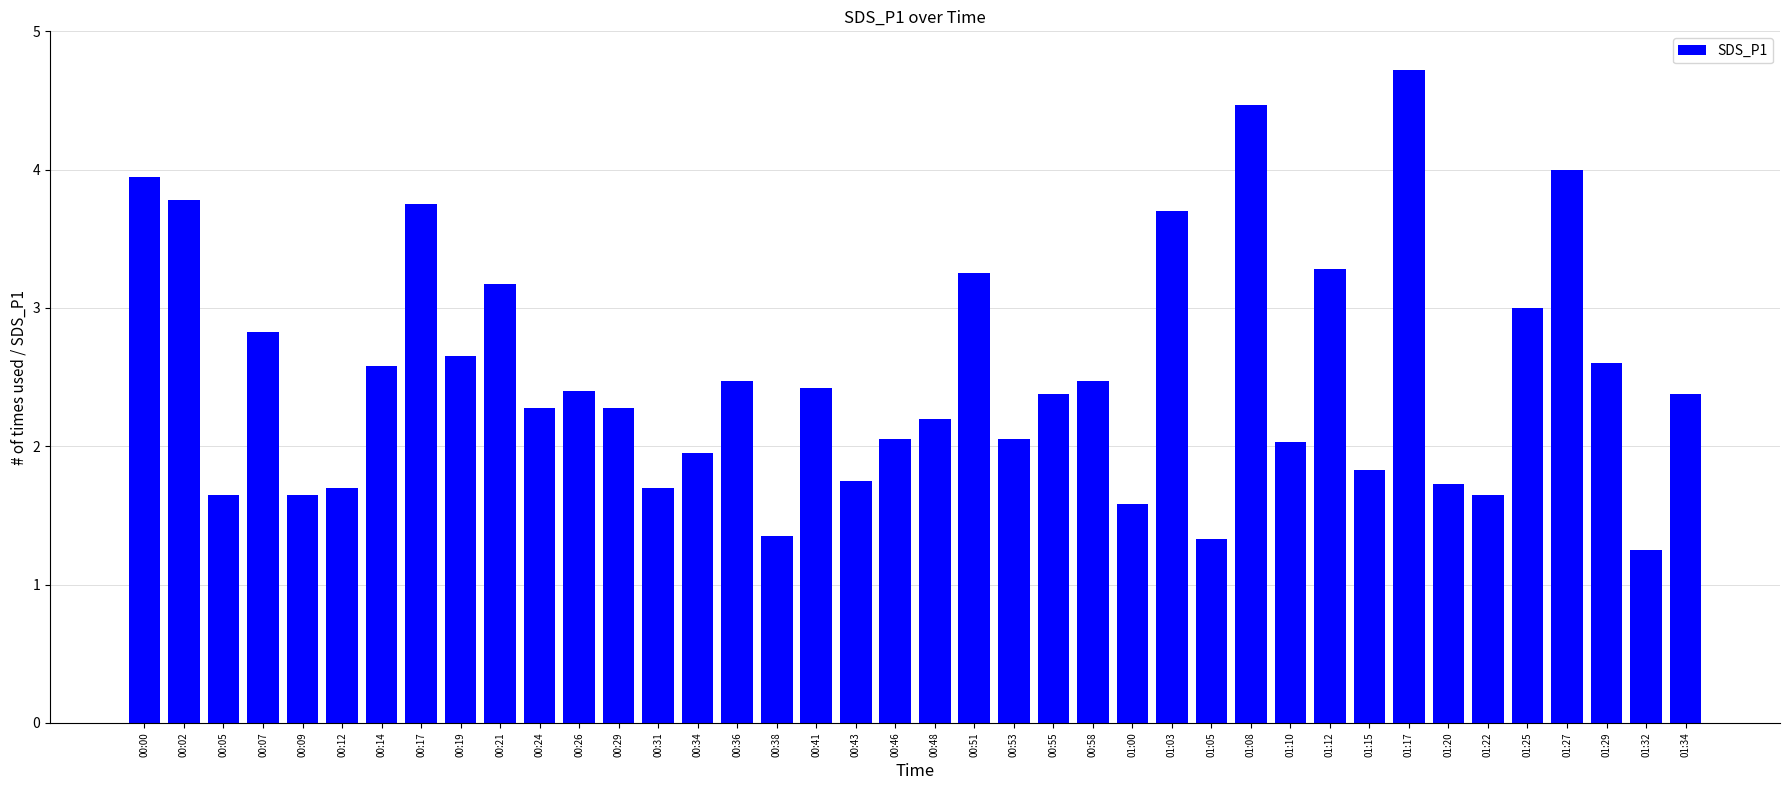

Is it true that the value at 00:36 is 2.5?

True